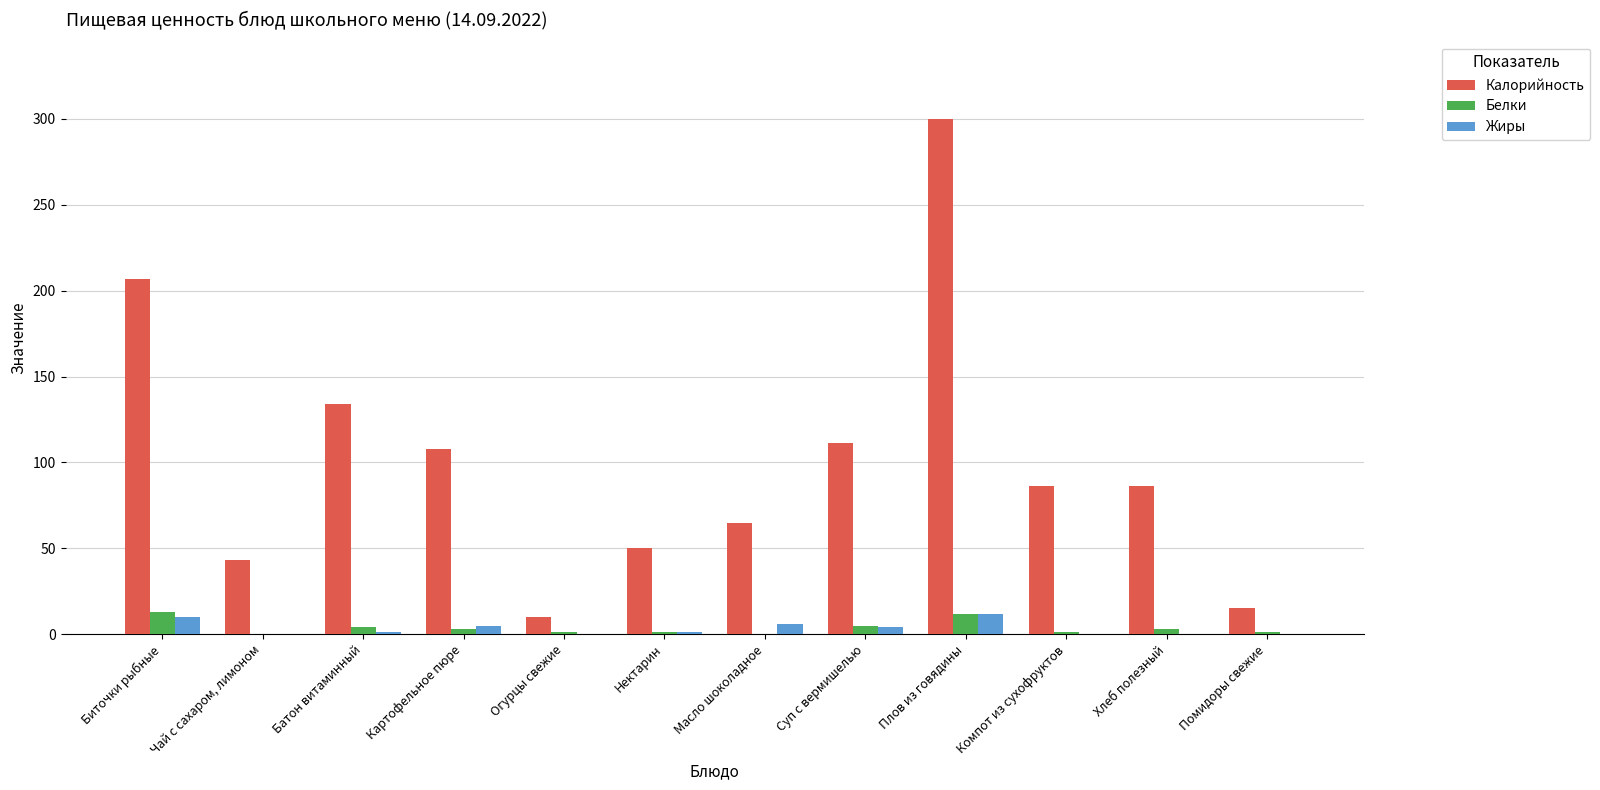

What are all the series names shown in the legend?

Калорийность, Белки, Жиры